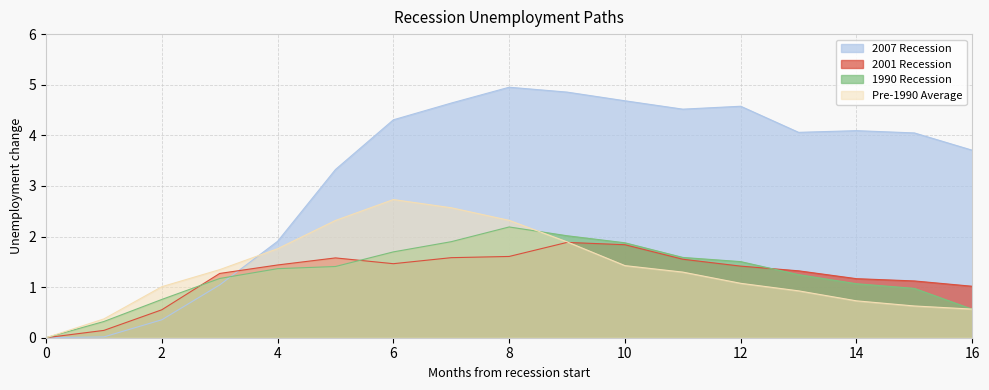

What is the spread (max minus min) of values at 1?

0.4